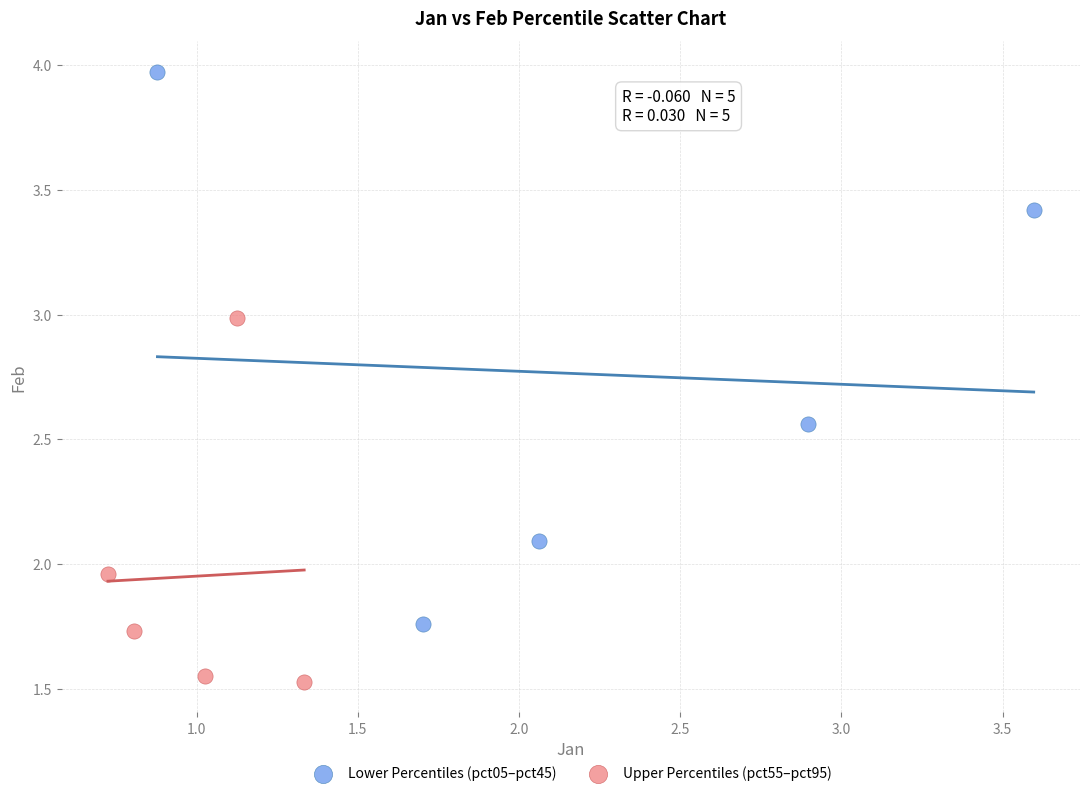

Which series contains the highest Y value?

Lower Percentiles (pct05–pct45)